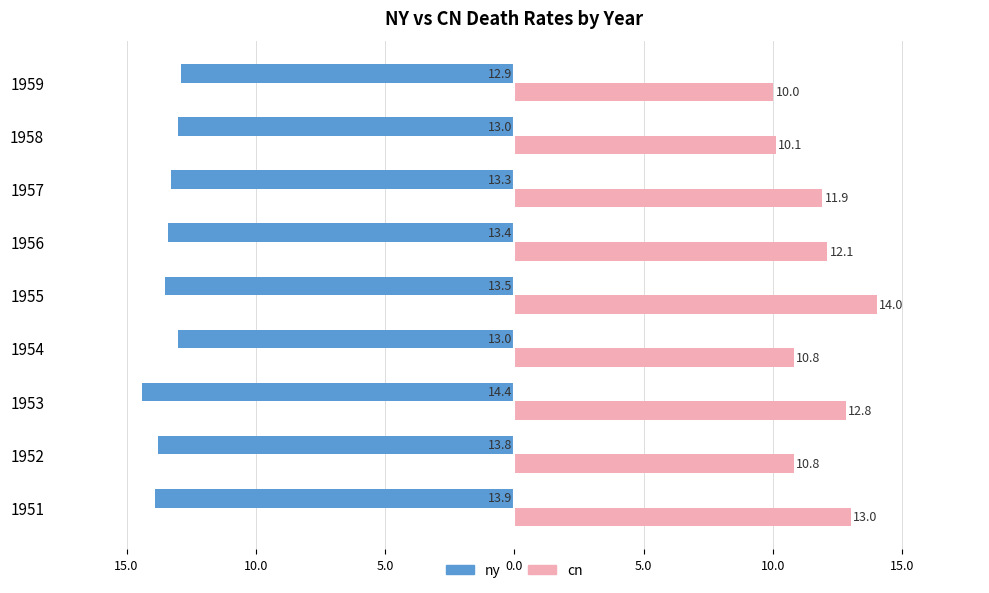

What are all the series names shown in the legend?

ny, cn